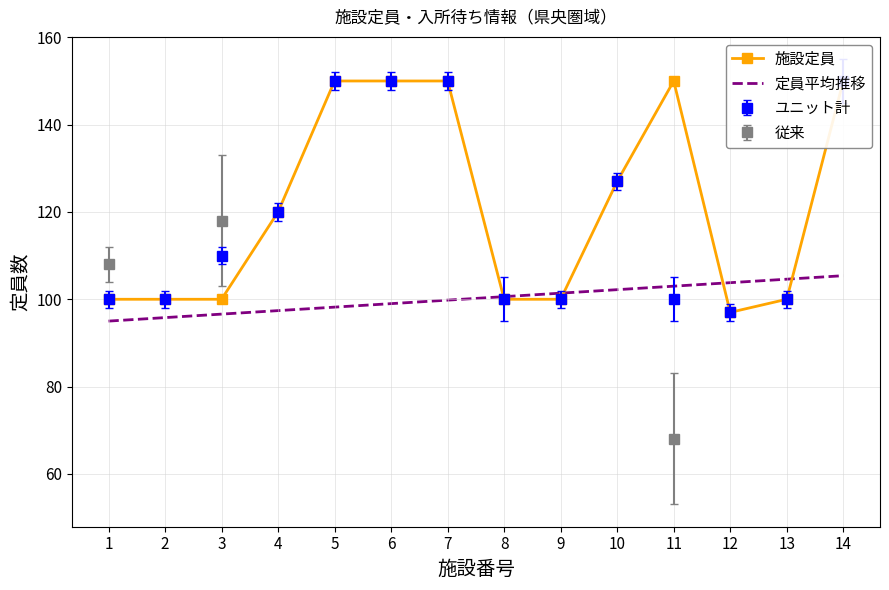

Which category has the lowest value in the 定員平均推移 series?

1